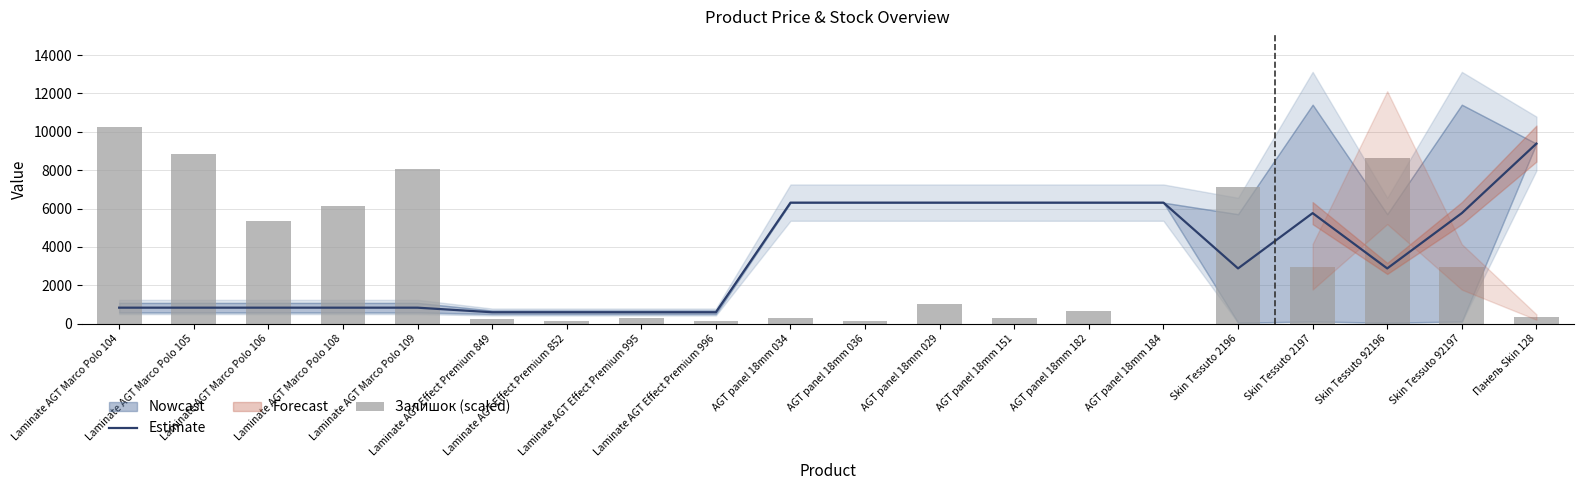

What is the minimum value for Estimate?

597.1